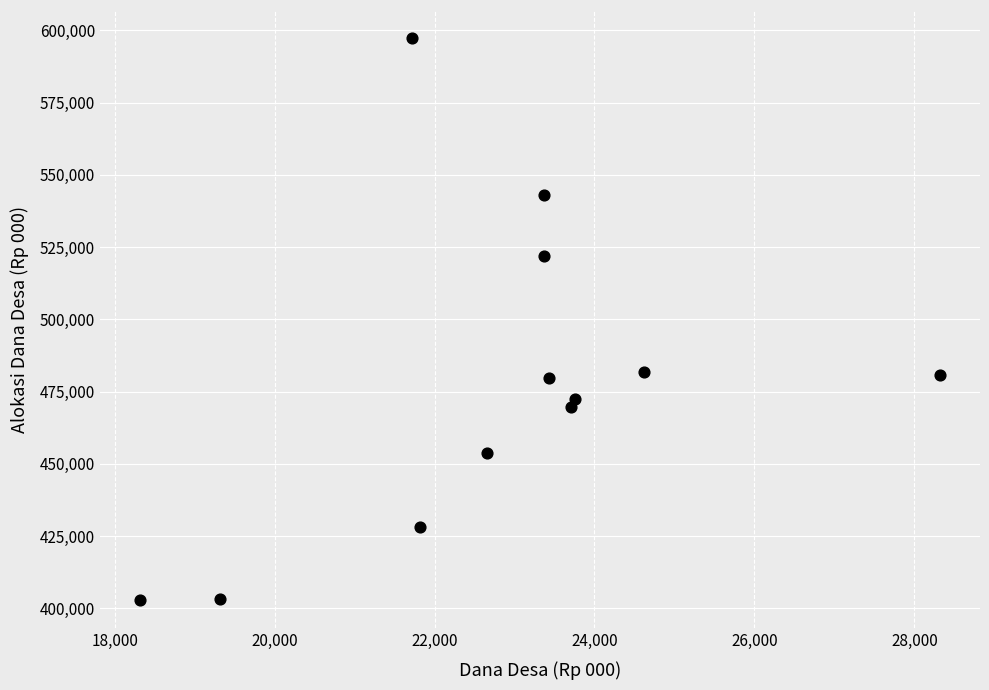

What is the average X value?

22866.9